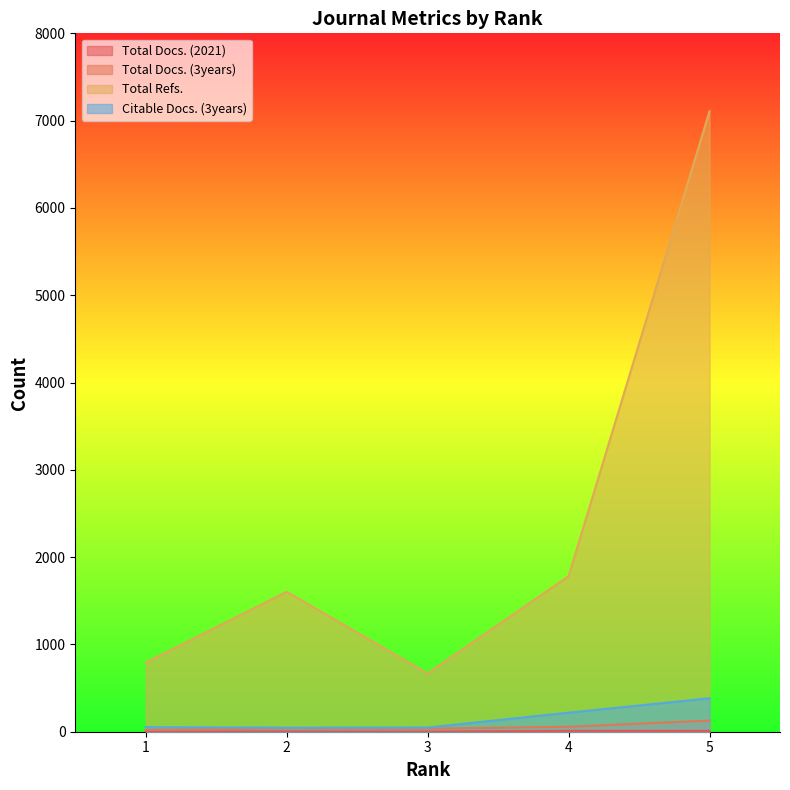

At which label is Total Docs. (2021) closest to 5?

1